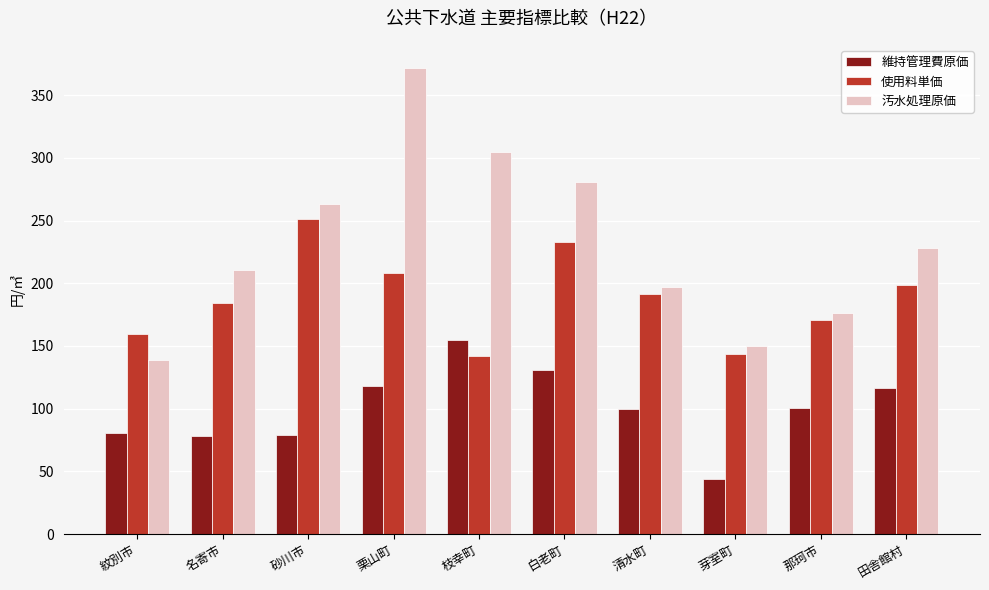

How many bars are there in total?

30